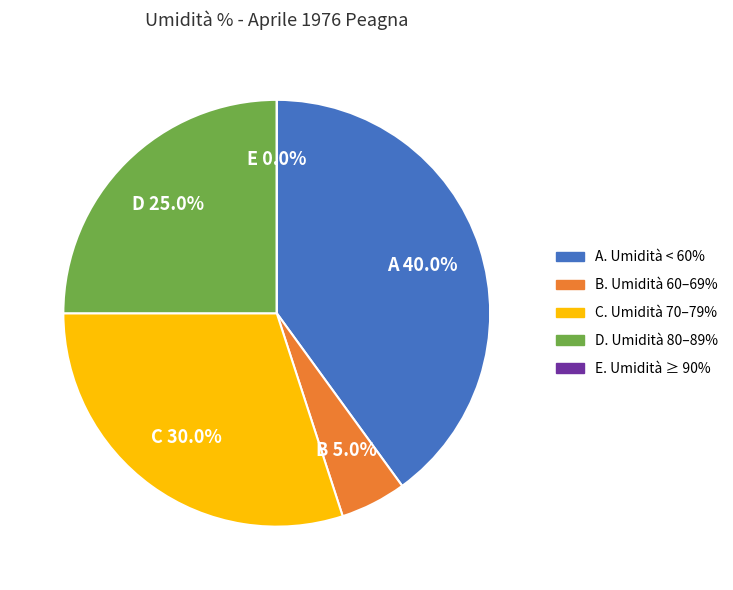

Does any single category account for the majority?

No